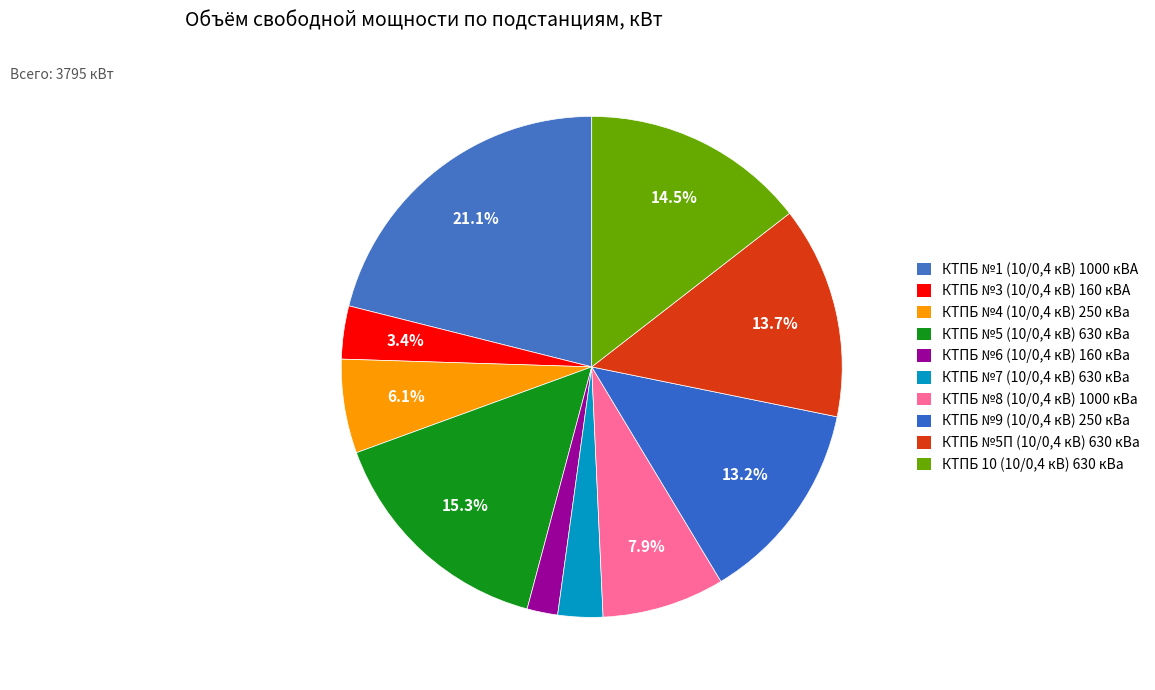

To the nearest percent, what is the average slice percentage?

10%